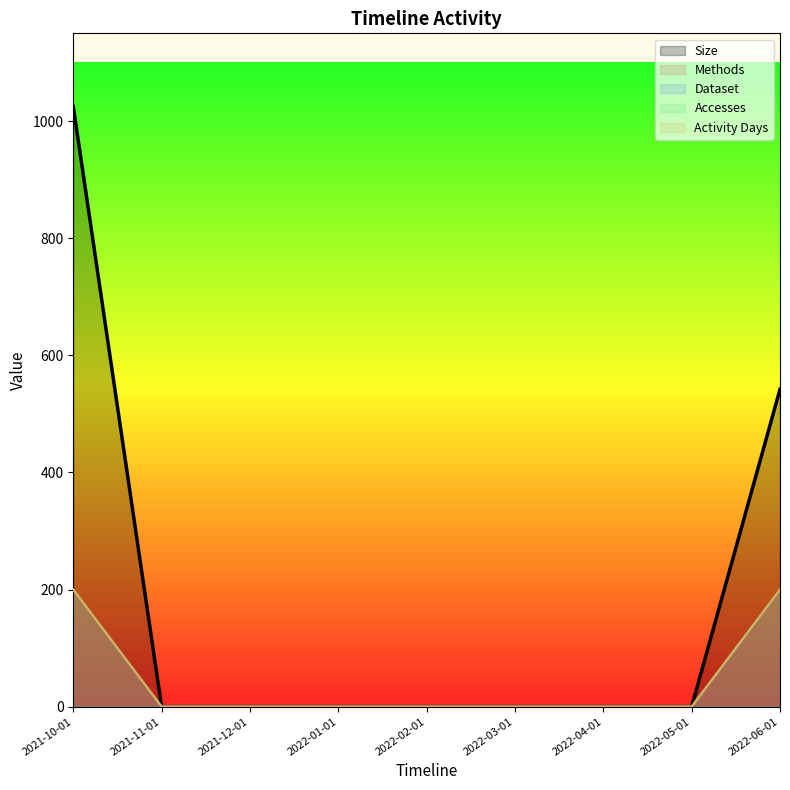

What position from the left is 2021-11-01?

2